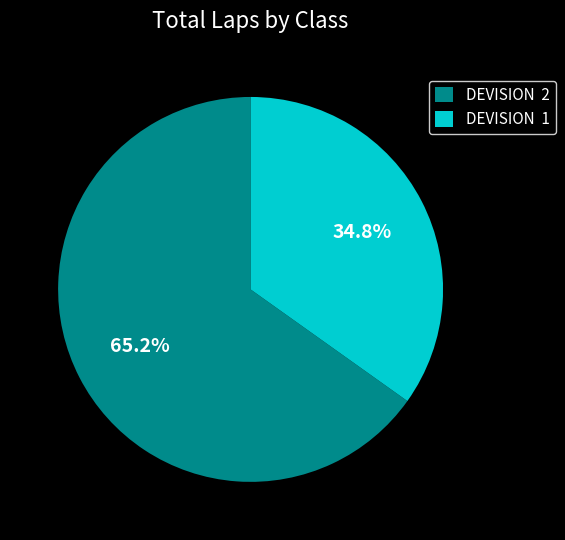

Combined, do DEVISION 1 and DEVISION 2 account for over 50%?

Yes